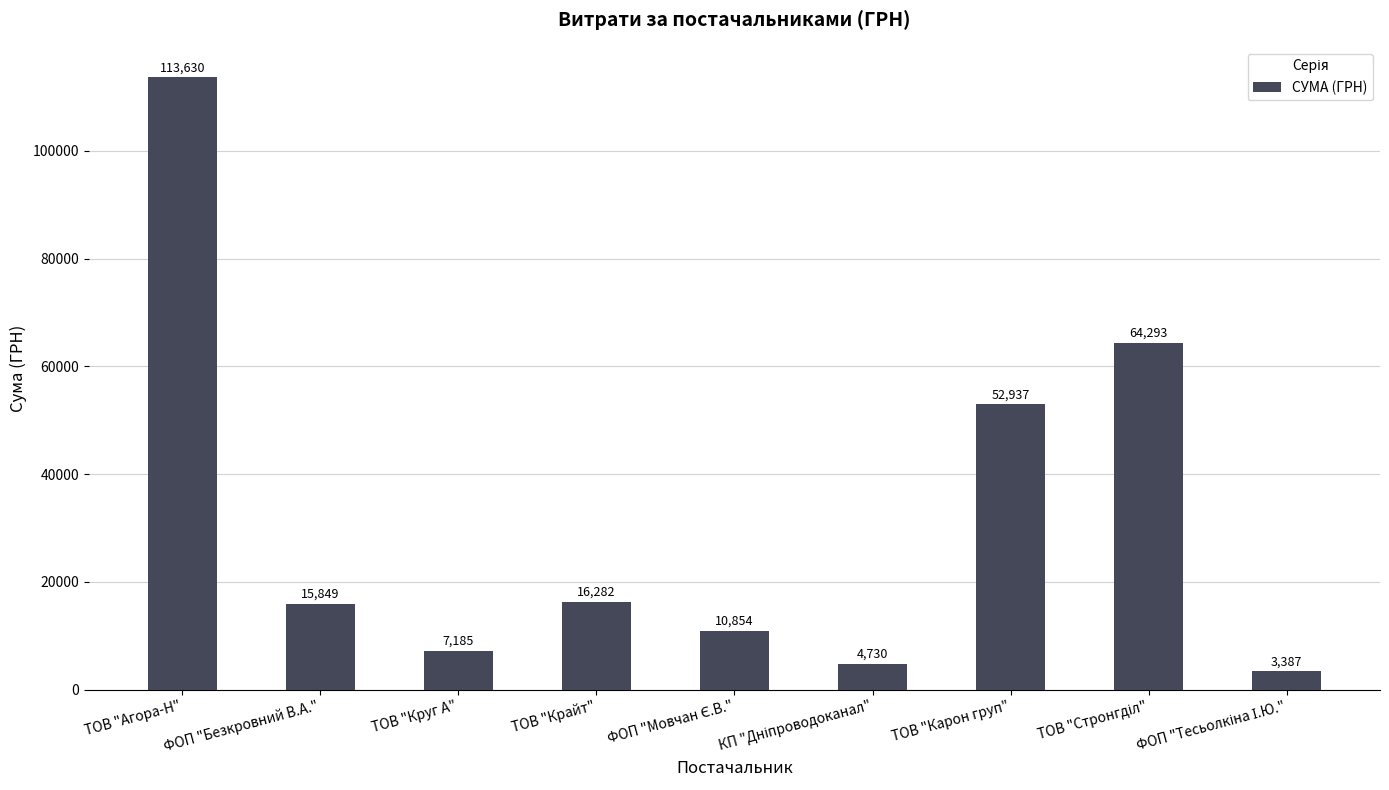

What is the difference between the maximum and minimum values?

110243.3